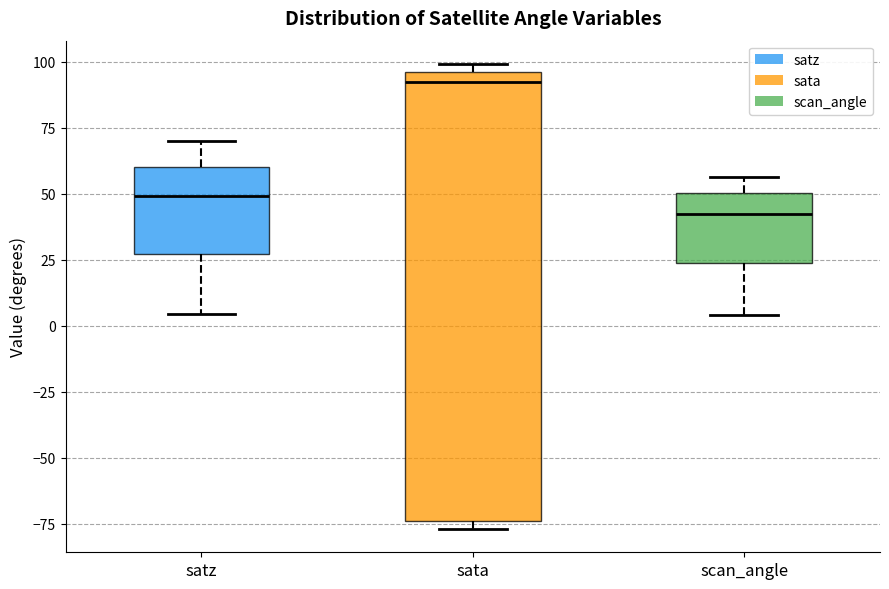

Where does the median line of the box for sata sit on the y-axis? The values are not printed on the chart, so give them approximately, as read against the axis.

90